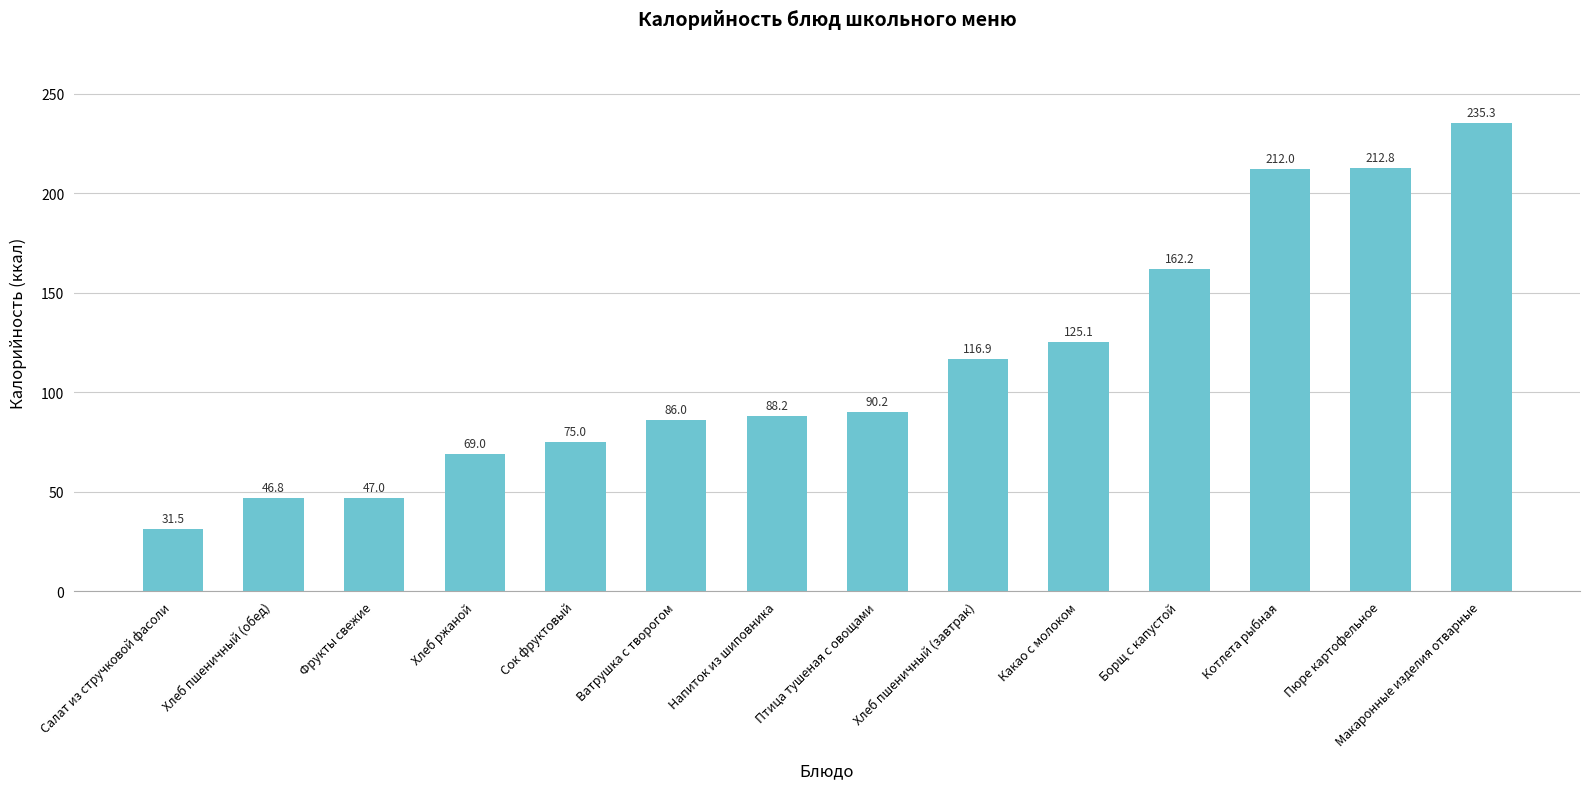

What position from the right is Птица тушеная с овощами?

7